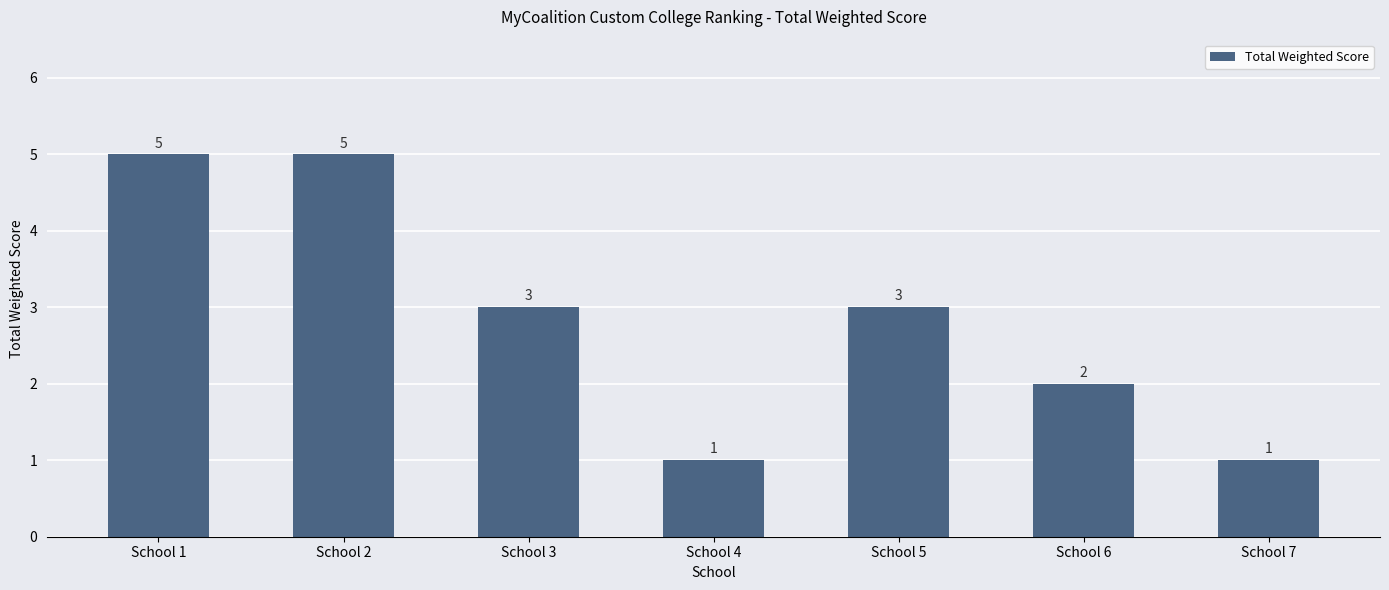

The value at School 6 is 2. True or false?

True